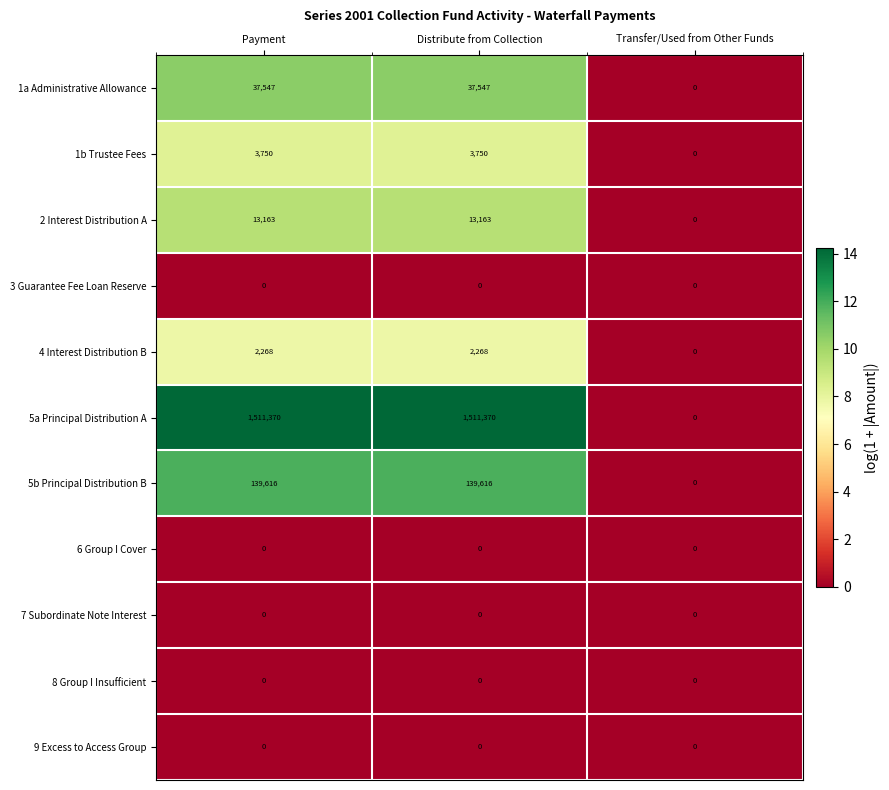

Which series has the largest range (max minus min)?

5a Principal Distribution A